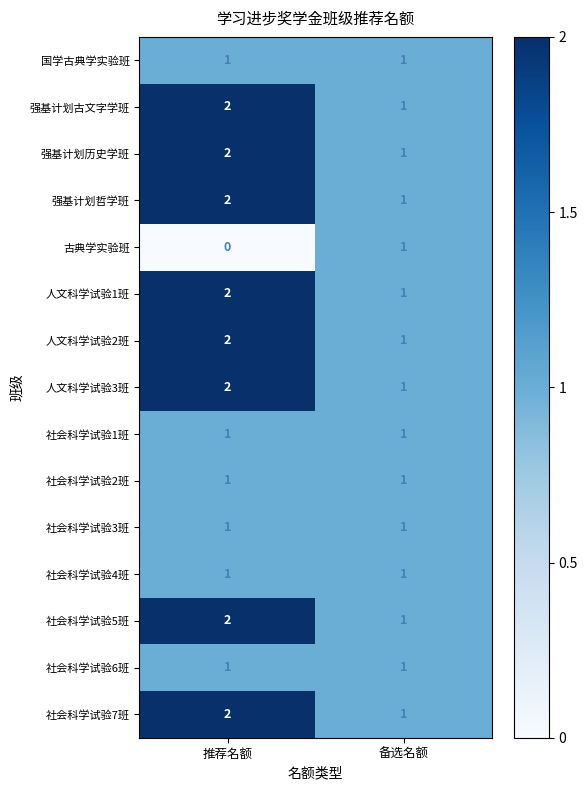

Count the number of data series in this chart.

15